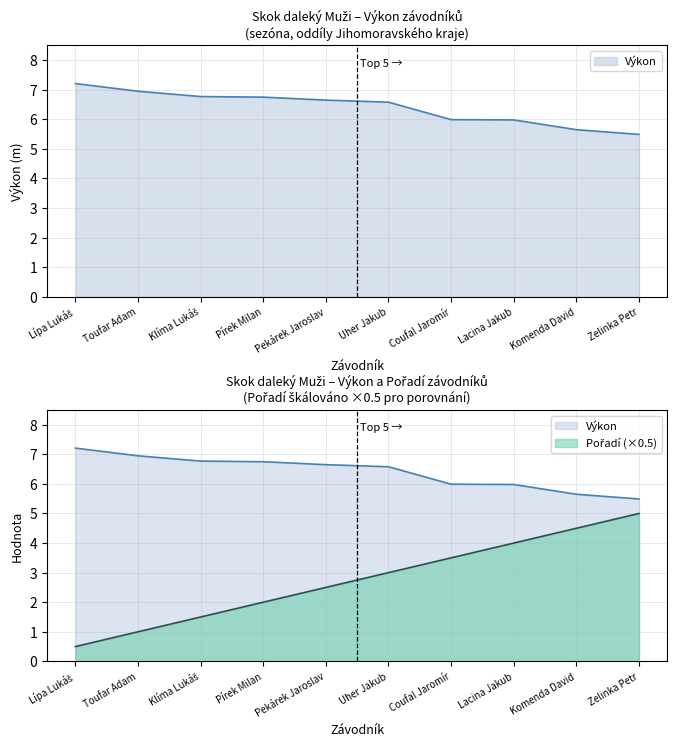

True or false: Pořadí has more than 1 points higher than both neighbors.

False